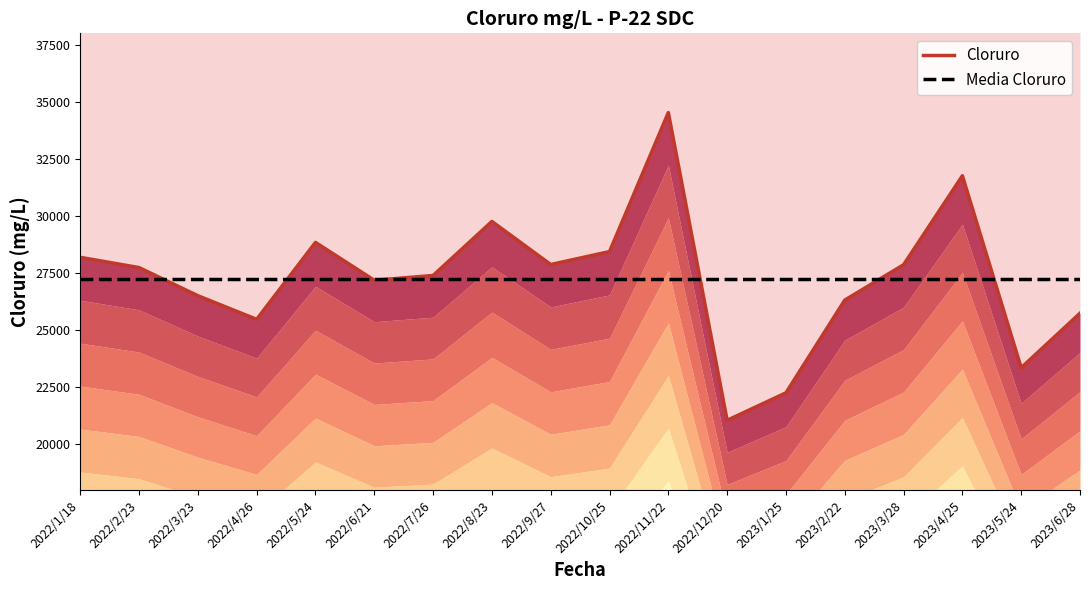

What is the maximum value shown in the chart?

34530.8